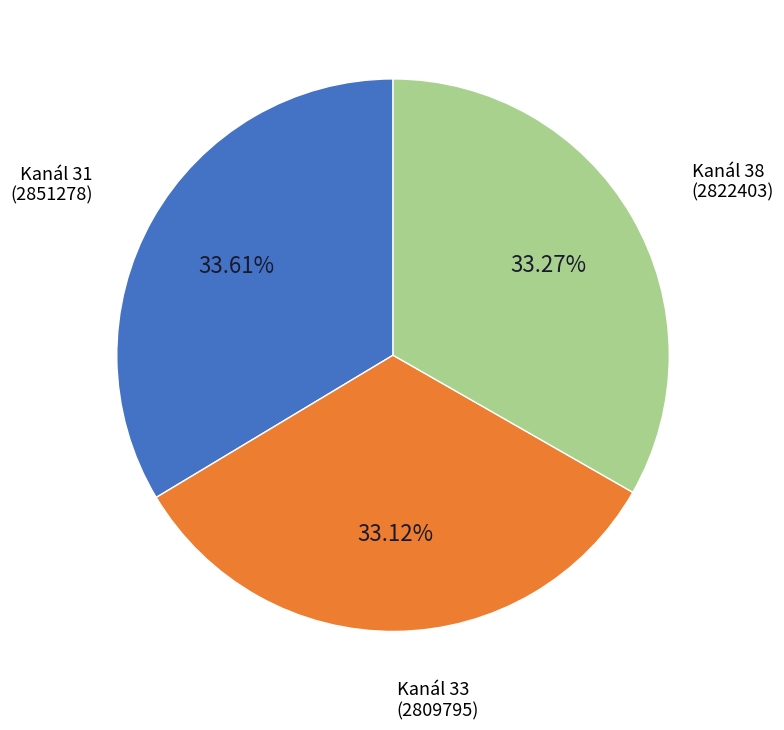

Does any single category account for the majority?

No